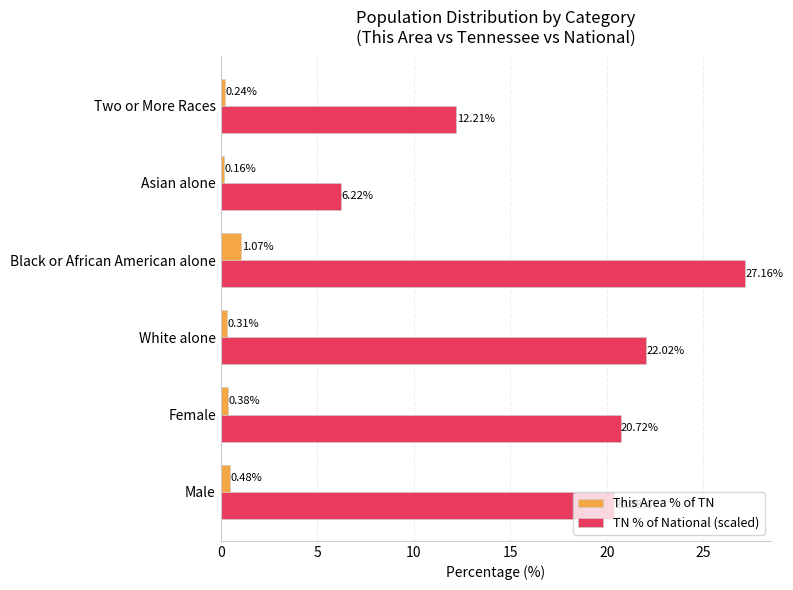

At which label is This Area % of TN closest to 0?

Asian alone